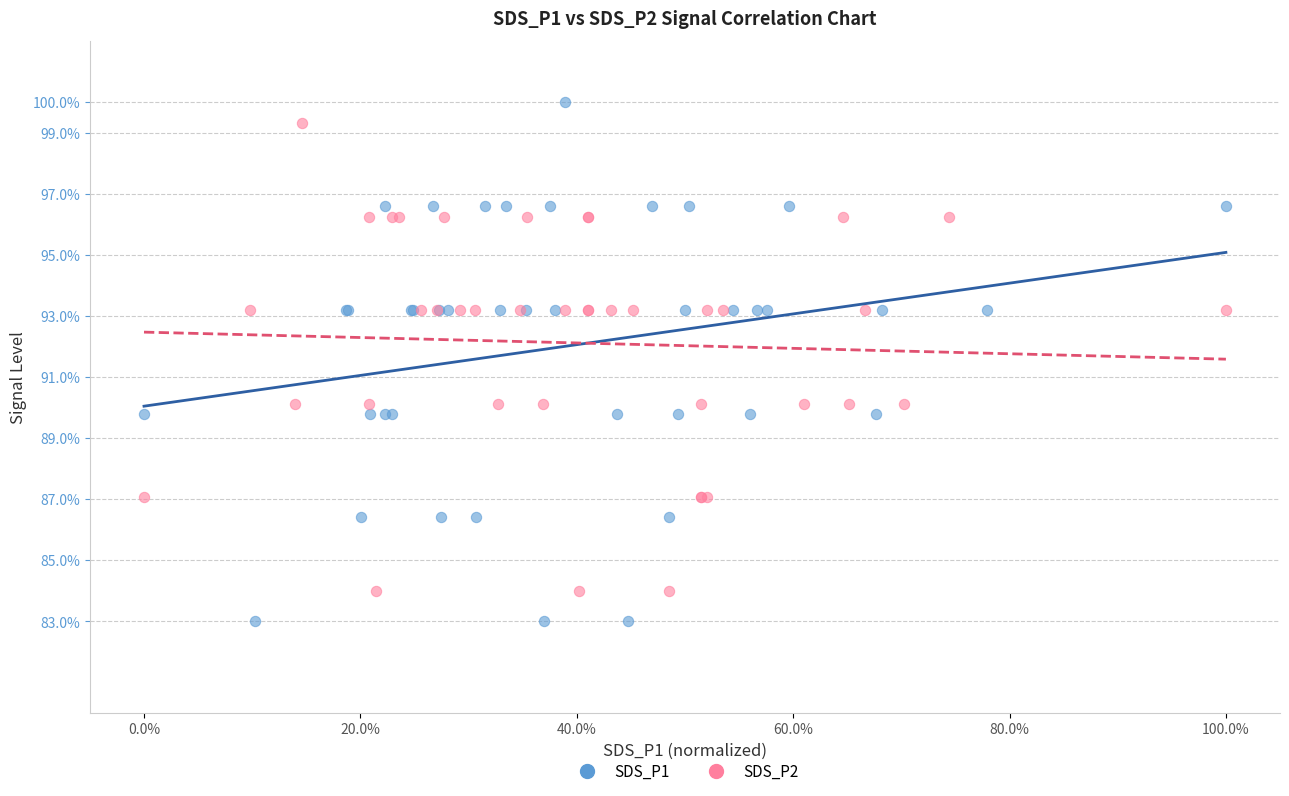

Which series has the widest spread of Y values?

SDS_P1